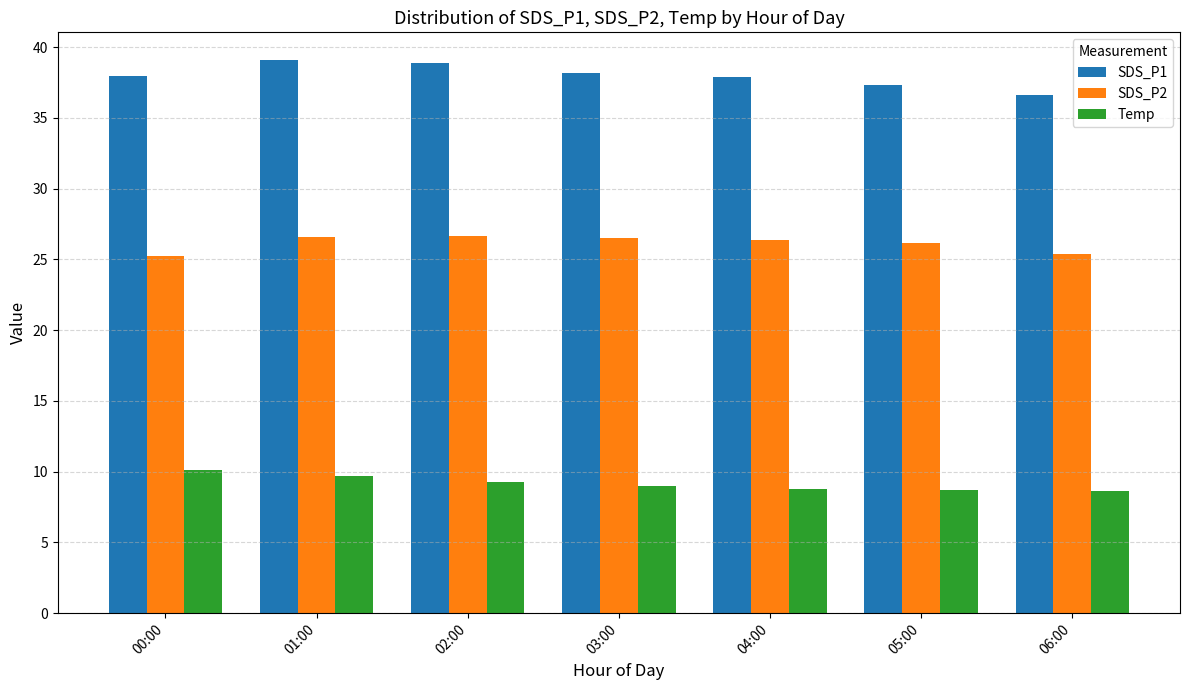

Which series has the widest spread of values?

SDS_P1